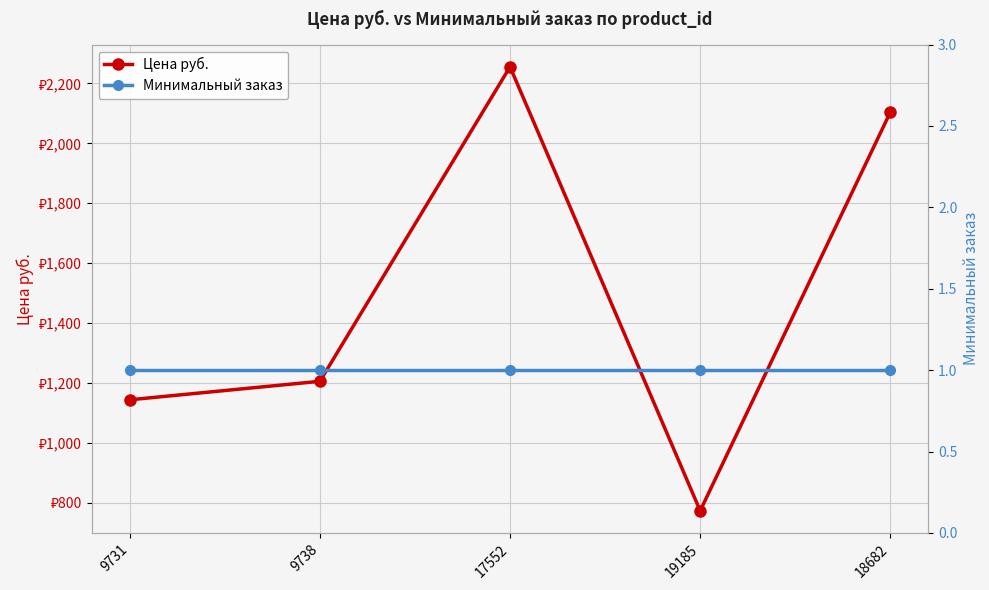

List the series in order of their overall mean, lowest first.

Минимальный заказ, Цена руб.